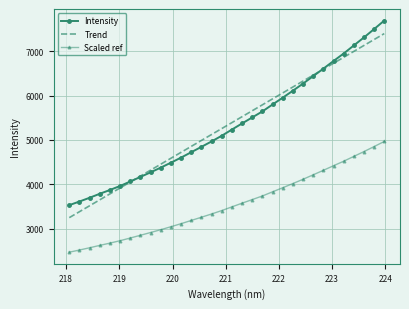

True or false: Trend and Scaled ref cross at least once.

False